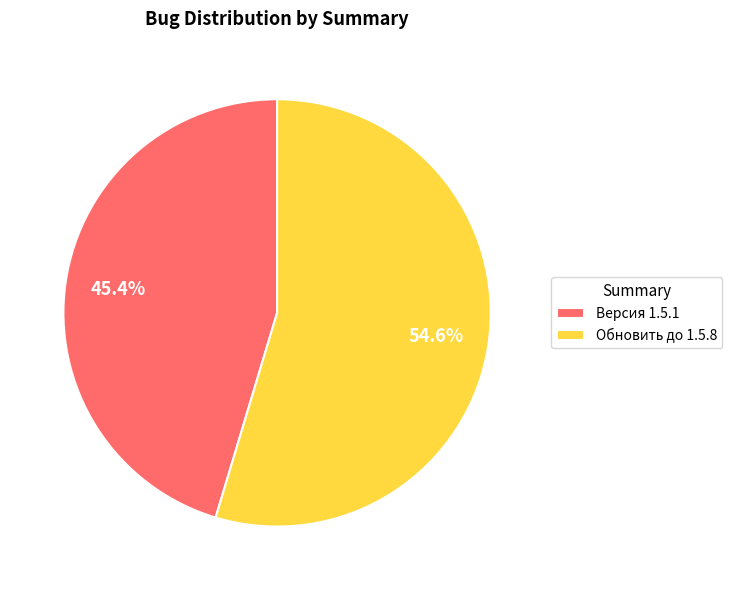

The Версия 1.5.1 slice represents 33% of the pie. True or false?

False